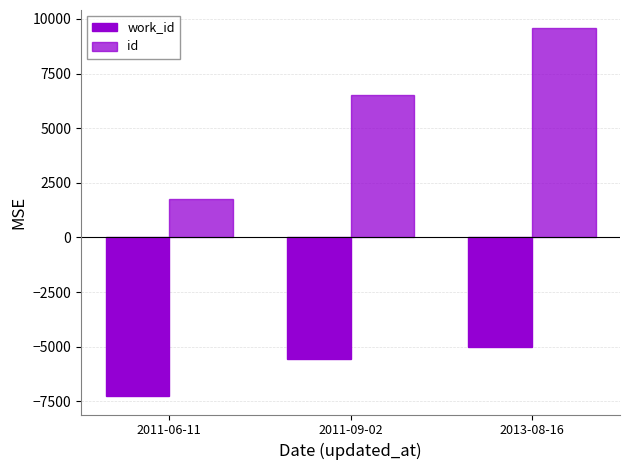

Reading left to right, extract all data points from this chart.

work_id: 2011-06-11=-7258.2	2011-09-02=-5544.2	2013-08-16=-5033.2
id: 2011-06-11=1767.8	2011-09-02=6502.8	2013-08-16=9564.8